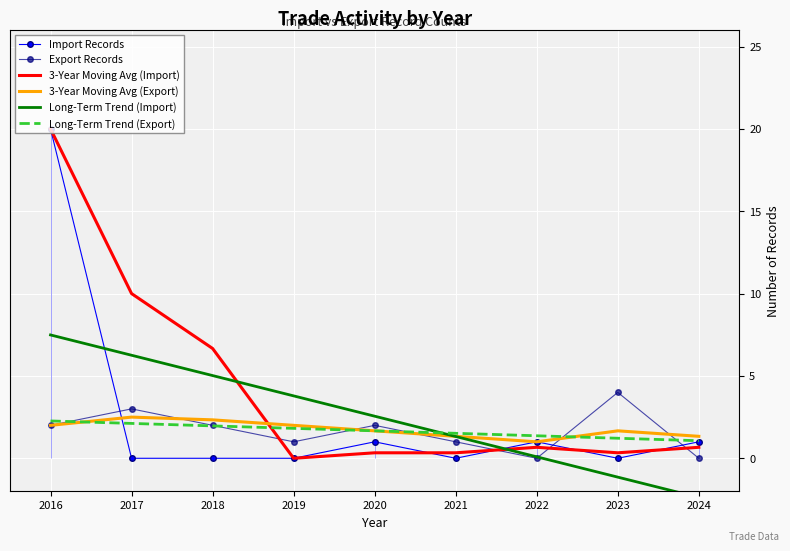

Where is Export Records nearest to the value 2?

2016